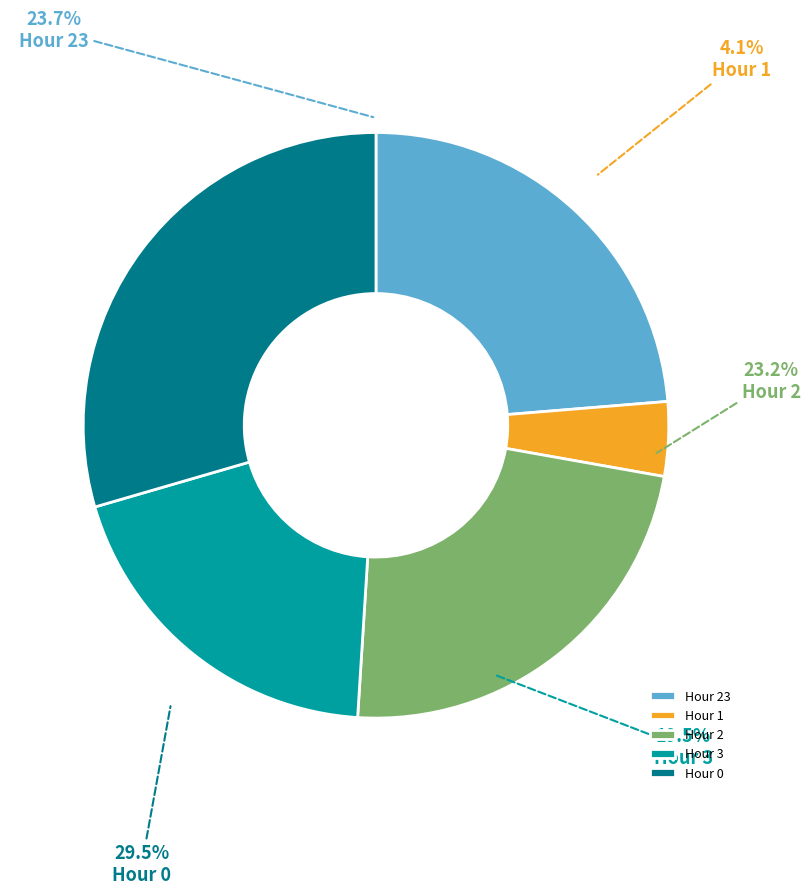

Which has a higher value, Hour 3 or Hour 1?

Hour 3